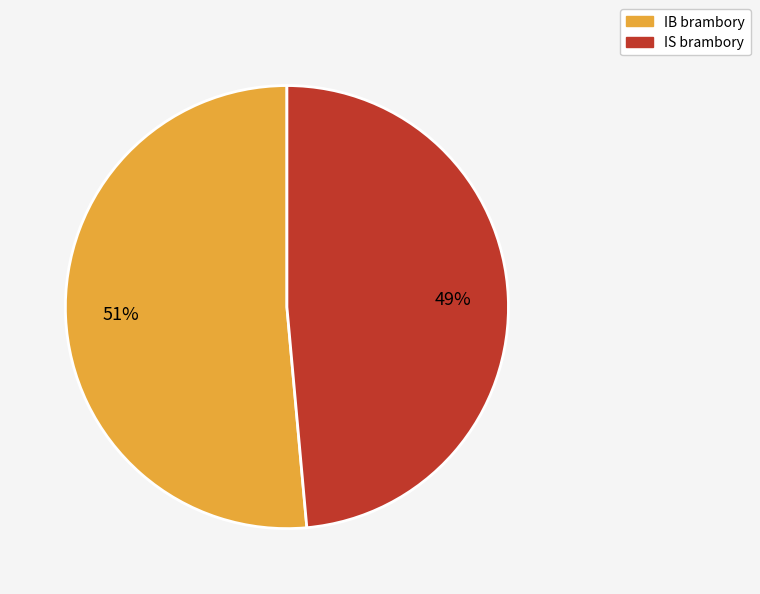

To the nearest percent, what portion does IB brambory represent?

51%